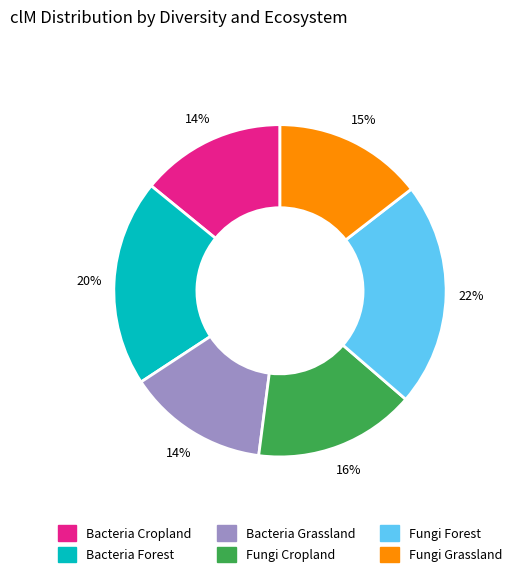

Between Fungi Forest and Fungi Grassland, which is larger?

Fungi Forest